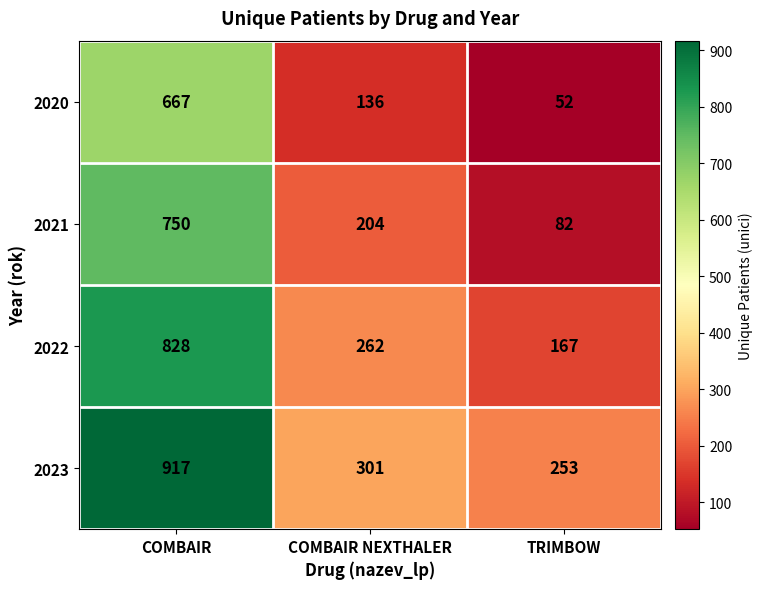

List the series in order of their peak value, lowest first.

2020, 2021, 2022, 2023